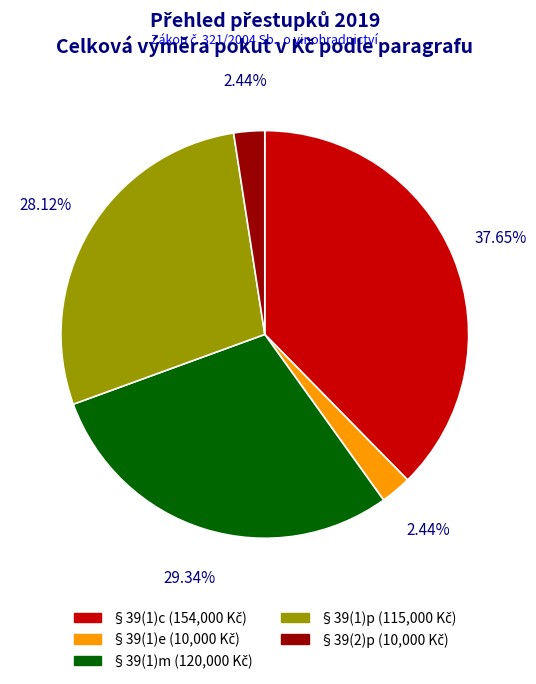

How many segments does this pie chart have?

5